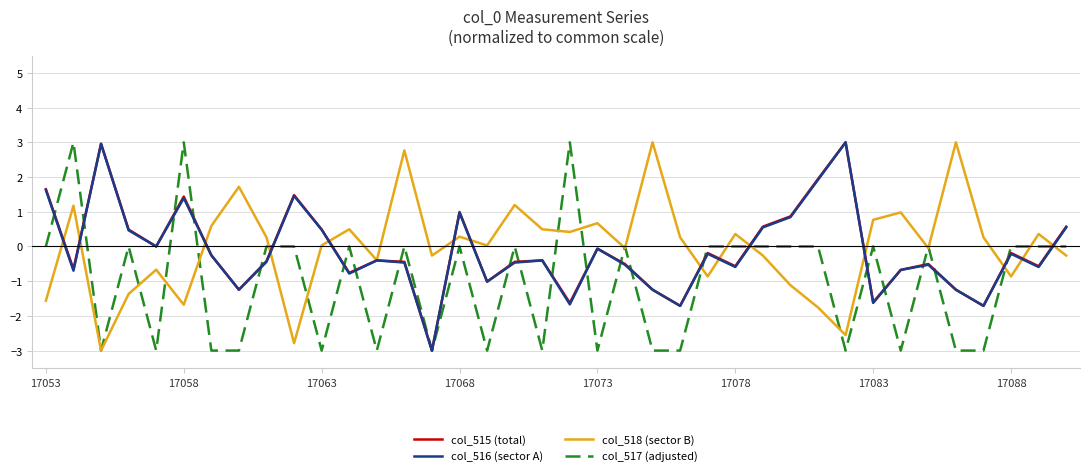

What is the minimum value shown in the chart?

-3.0